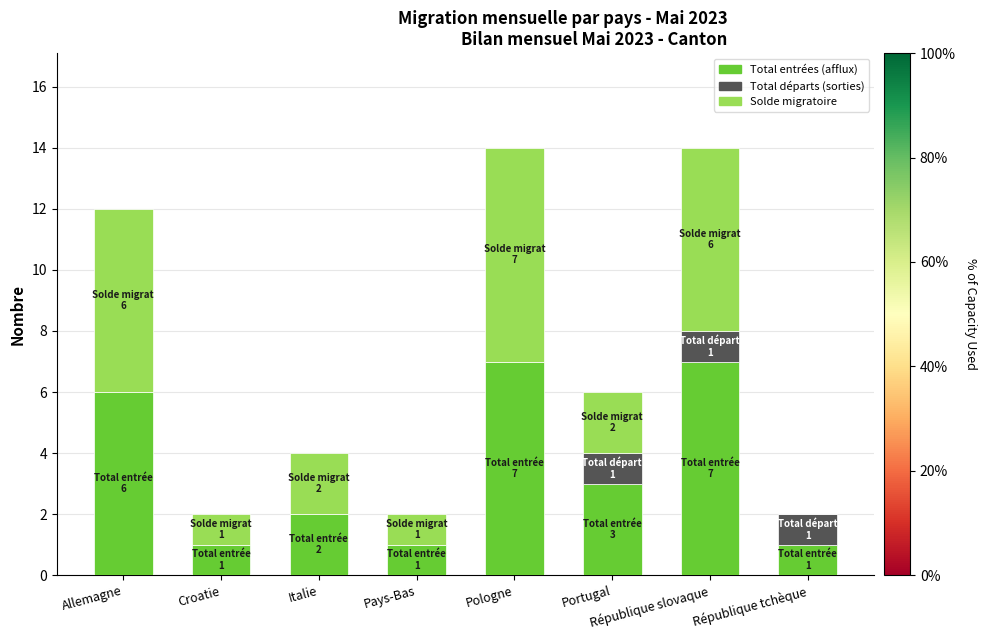

The Total entrées (afflux) series shows 3 at Portugal. True or false?

True